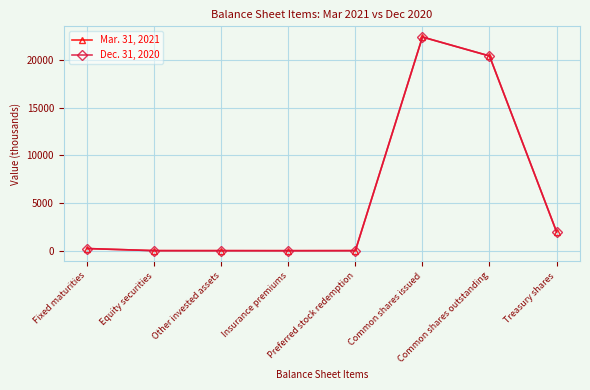

What is the value of the Mar. 31, 2021 point at the 7th from the left?

20415.8